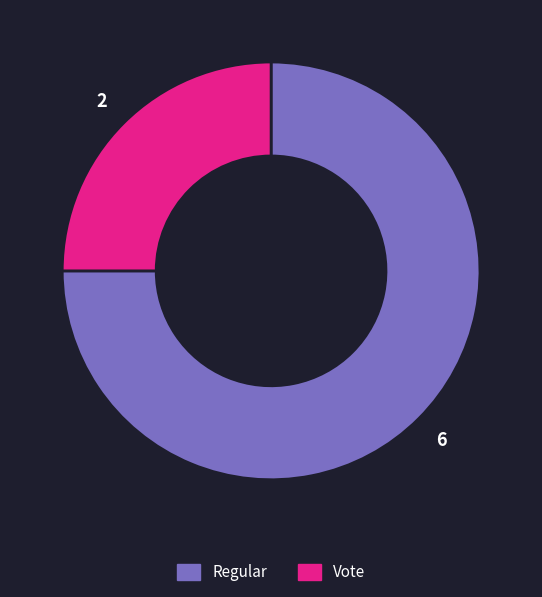

Combined, do Vote and Regular account for over 50%?

Yes